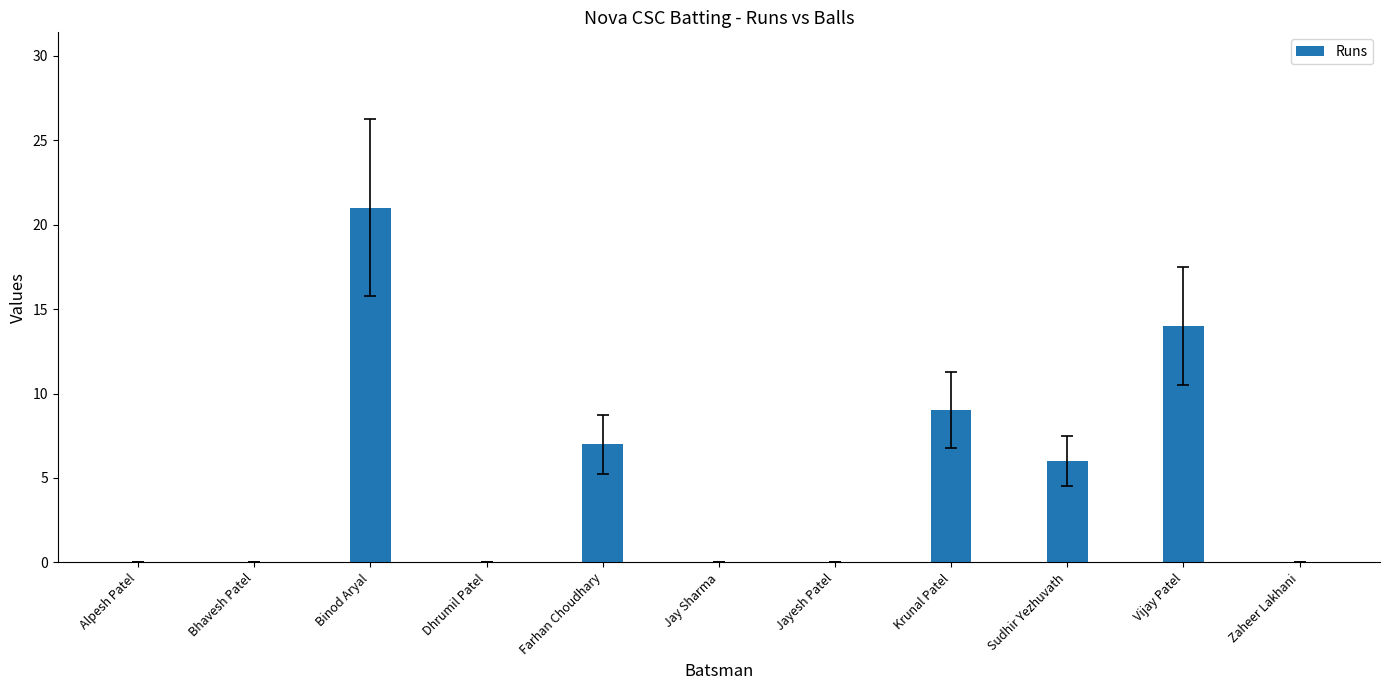

Is it true that the value at Zaheer Lakhani is -12?

False